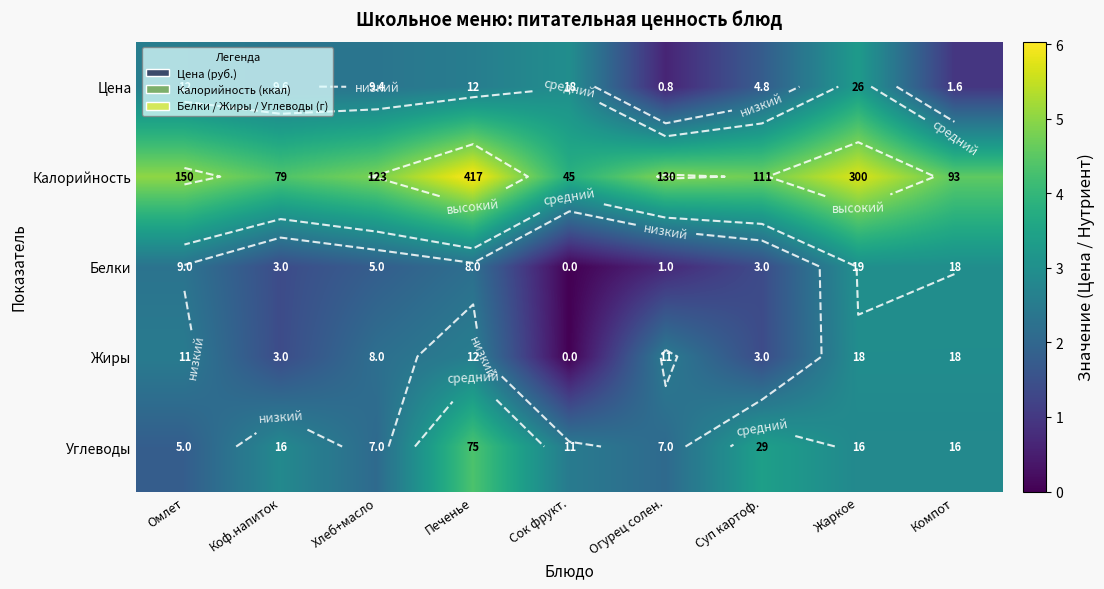

Between Омлет and Компот, which is larger?

Омлет